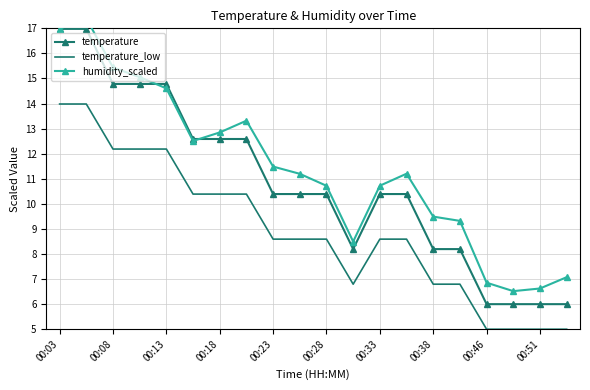

True or false: temperature_low and temperature intersect in this chart.

False